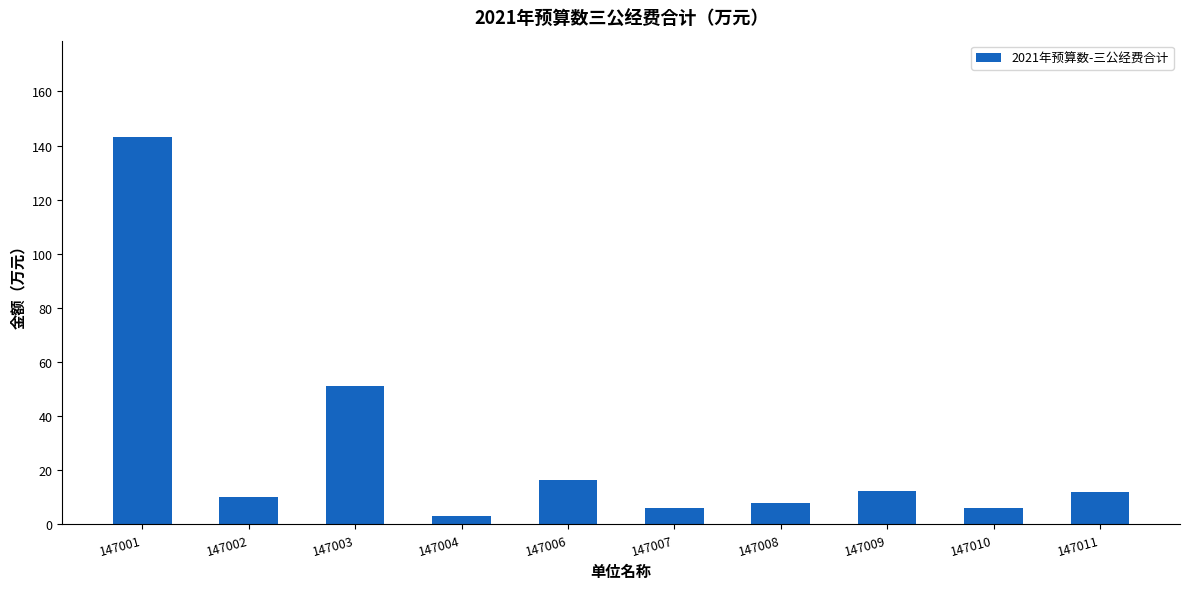

What is the change in value from 147003 to 147006?

-34.5